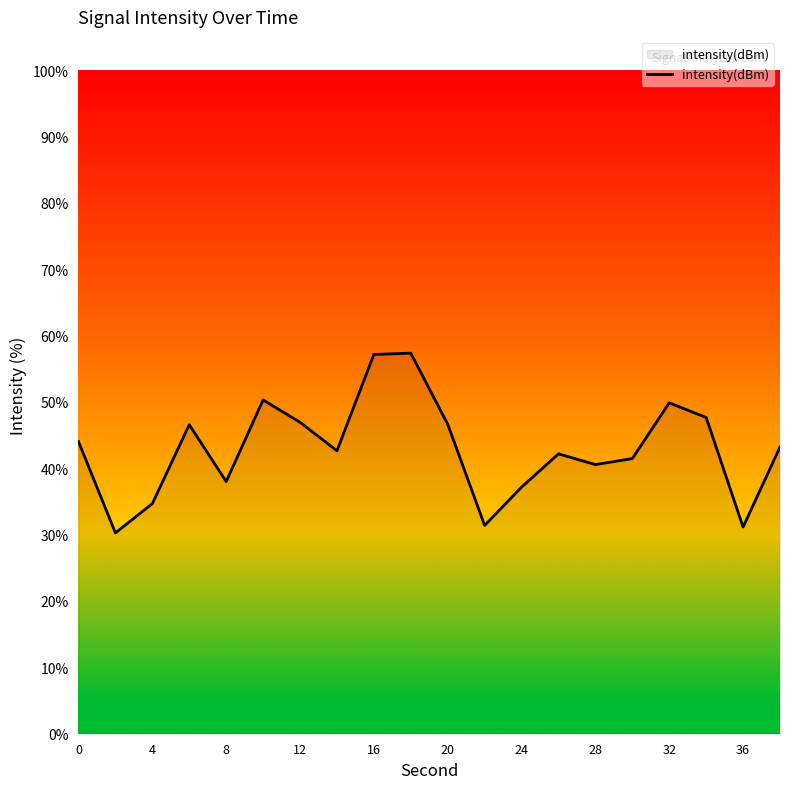

What is the difference between the maximum and minimum values?

27.1